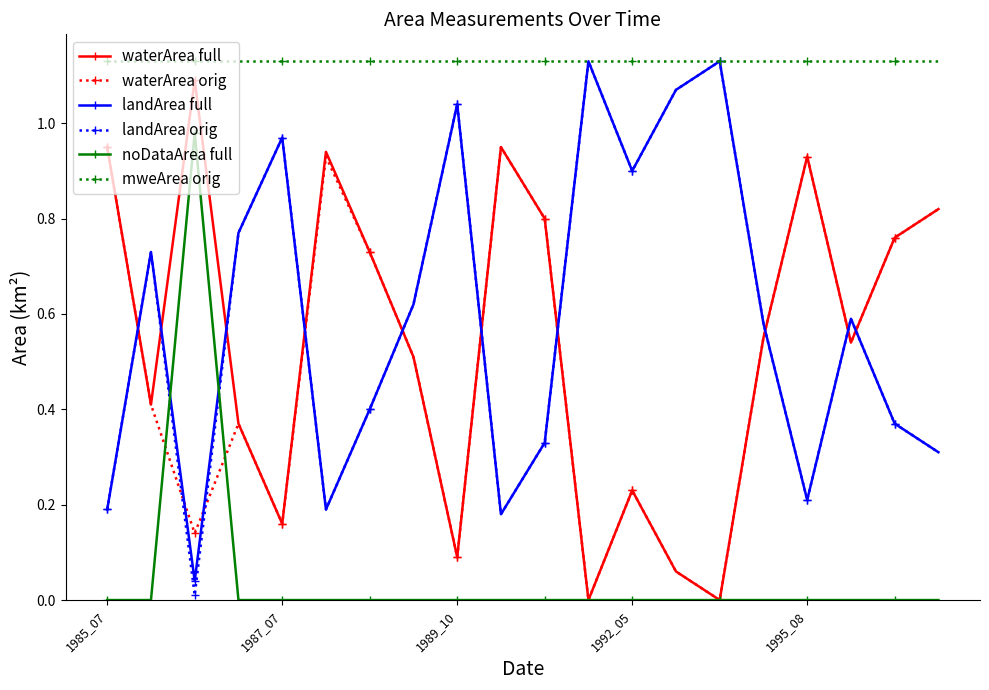

True or false: waterArea full has more than 1 interior local peaks.

True